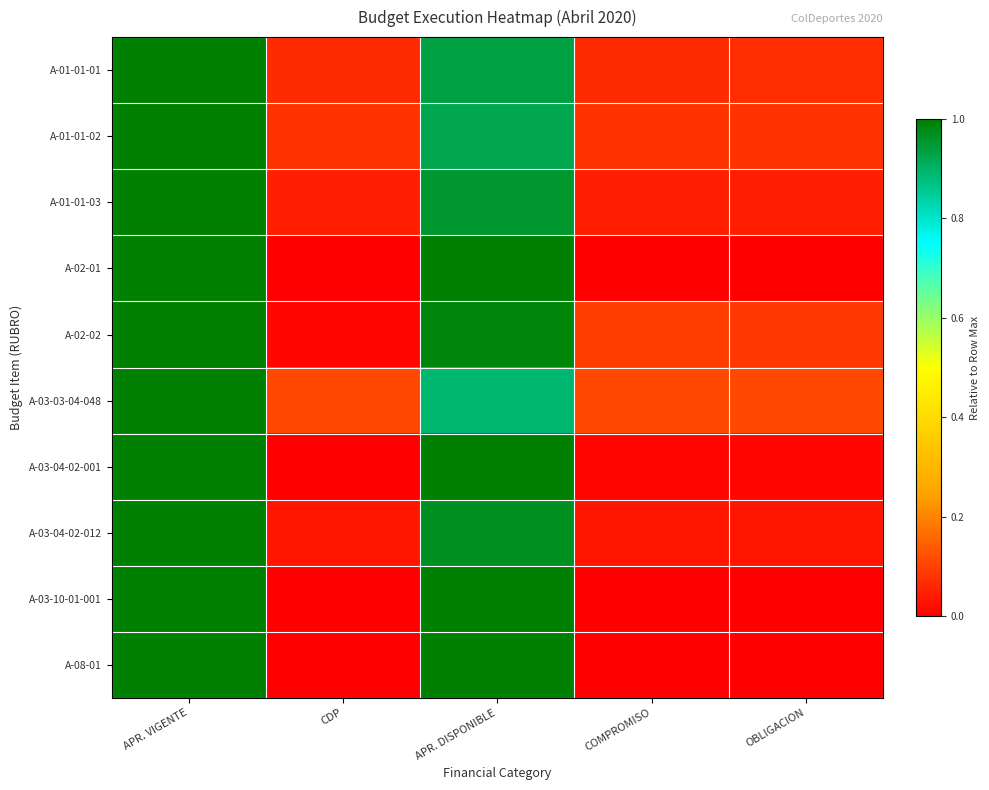

Reading right to left, what are all the values shown in this chart?

A-01-01-01: OBLIGACION=0.1	COMPROMISO=0.1	APR. DISPONIBLE=0.9	CDP=0.1	APR. VIGENTE=1.0
A-01-01-02: OBLIGACION=0.1	COMPROMISO=0.1	APR. DISPONIBLE=0.9	CDP=0.1	APR. VIGENTE=1.0
A-01-01-03: OBLIGACION=0.0	COMPROMISO=0.0	APR. DISPONIBLE=1.0	CDP=0.0	APR. VIGENTE=1.0
A-02-01: OBLIGACION=0.0	COMPROMISO=0.0	APR. DISPONIBLE=1.0	CDP=0.0	APR. VIGENTE=1.0
A-02-02: OBLIGACION=0.1	COMPROMISO=0.1	APR. DISPONIBLE=1.0	CDP=0.0	APR. VIGENTE=1.0
A-03-03-04-048: OBLIGACION=0.1	COMPROMISO=0.1	APR. DISPONIBLE=0.9	CDP=0.1	APR. VIGENTE=1.0
A-03-04-02-001: OBLIGACION=0.0	COMPROMISO=0.0	APR. DISPONIBLE=1.0	CDP=0.0	APR. VIGENTE=1.0
A-03-04-02-012: OBLIGACION=0.0	COMPROMISO=0.0	APR. DISPONIBLE=1.0	CDP=0.0	APR. VIGENTE=1.0
A-03-10-01-001: OBLIGACION=0.0	COMPROMISO=0.0	APR. DISPONIBLE=1.0	CDP=0.0	APR. VIGENTE=1.0
A-08-01: OBLIGACION=0.0	COMPROMISO=0.0	APR. DISPONIBLE=1.0	CDP=0.0	APR. VIGENTE=1.0